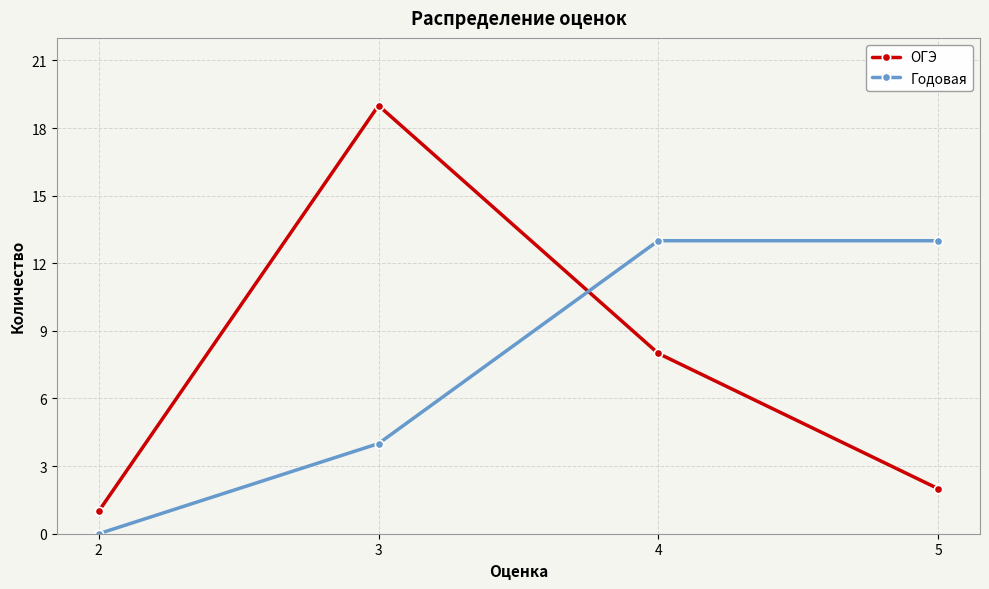

At which label is Годовая closest to 6?

3